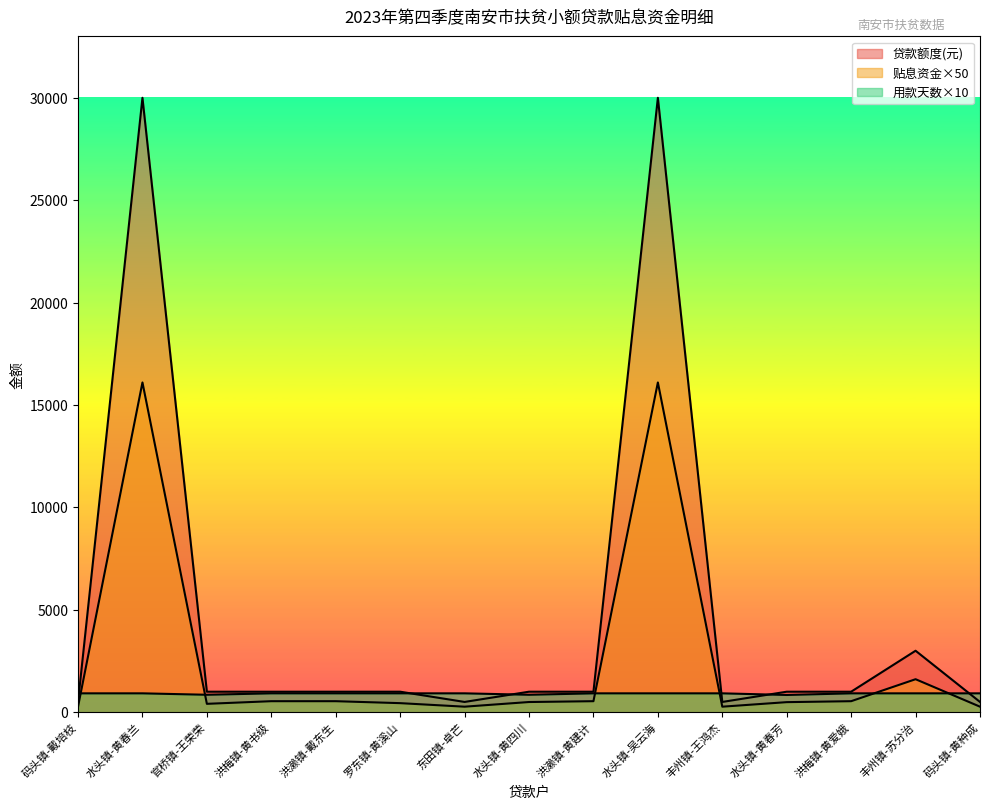

At which category is the sum across all series the highest?

水头镇-黄春兰